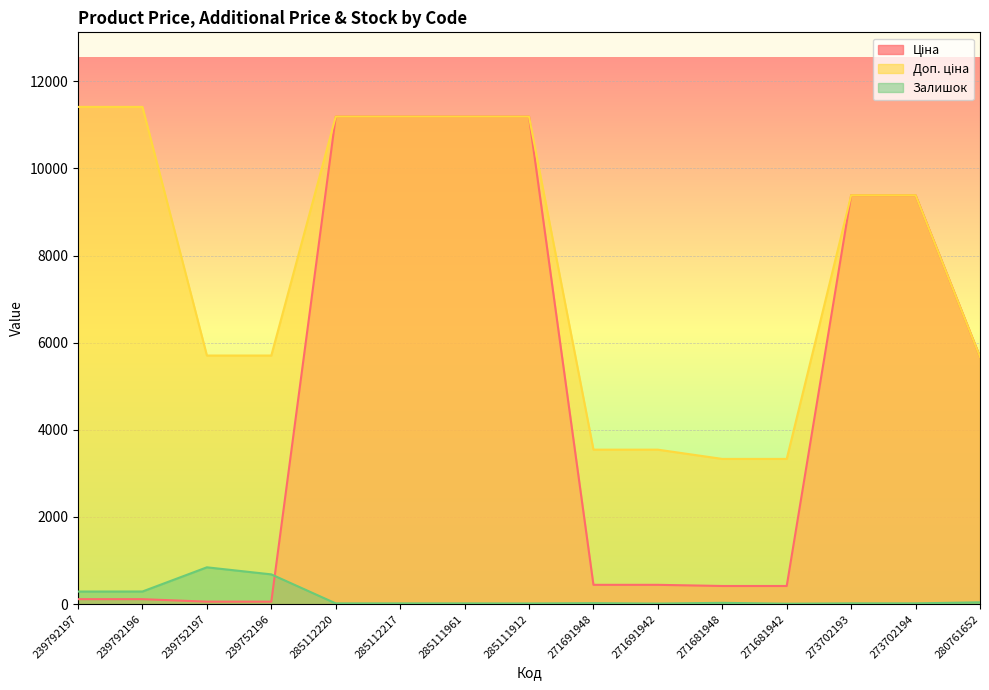

How many lines are shown in the chart?

3